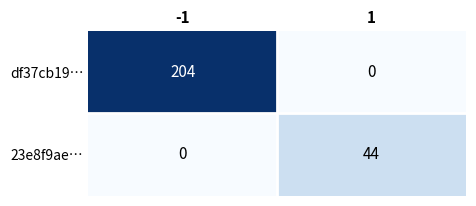

True or false: 23e8f9ae… has a value of 0 at -1.

True